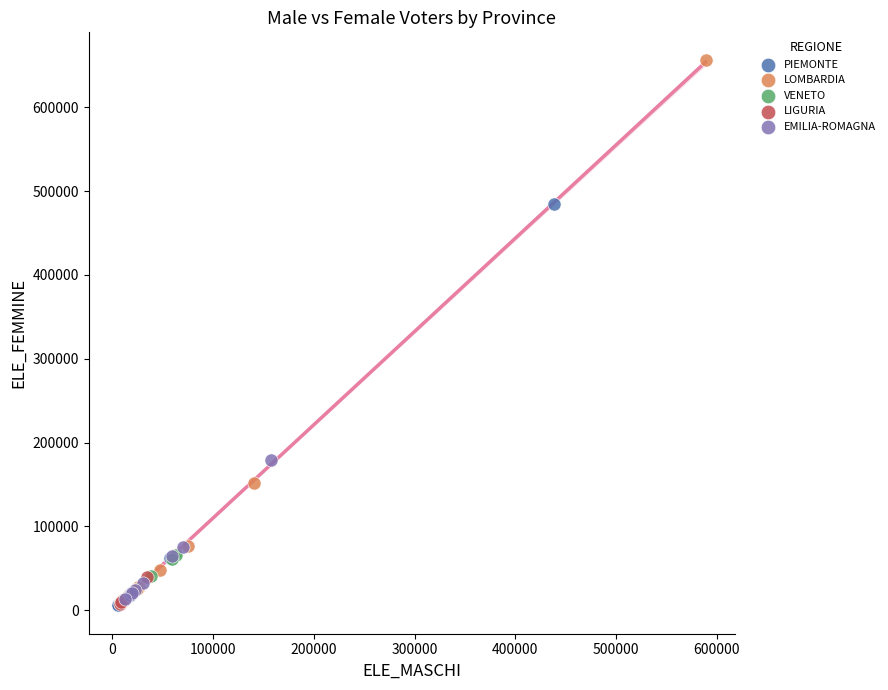

Which series contains the highest Y value?

LOMBARDIA